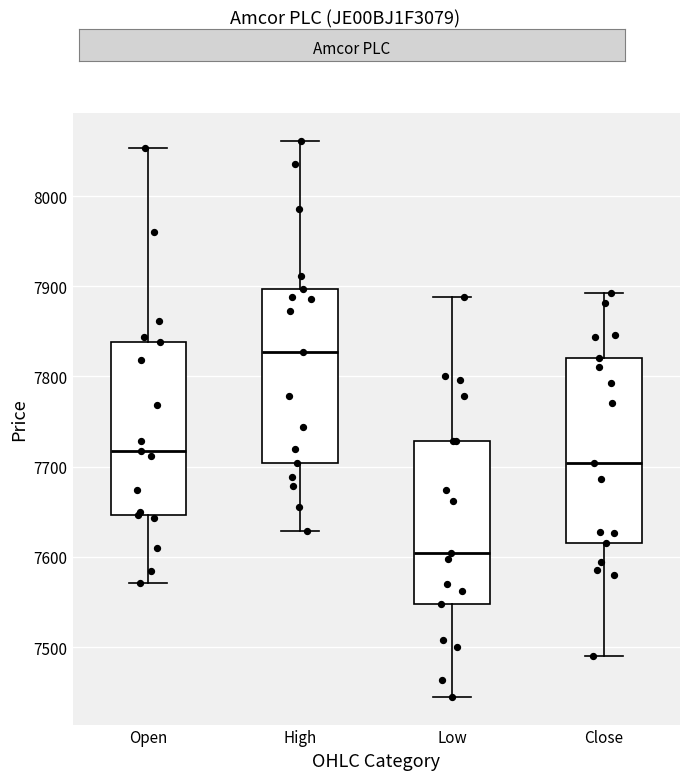

Which box's median line is the lowest?

Low